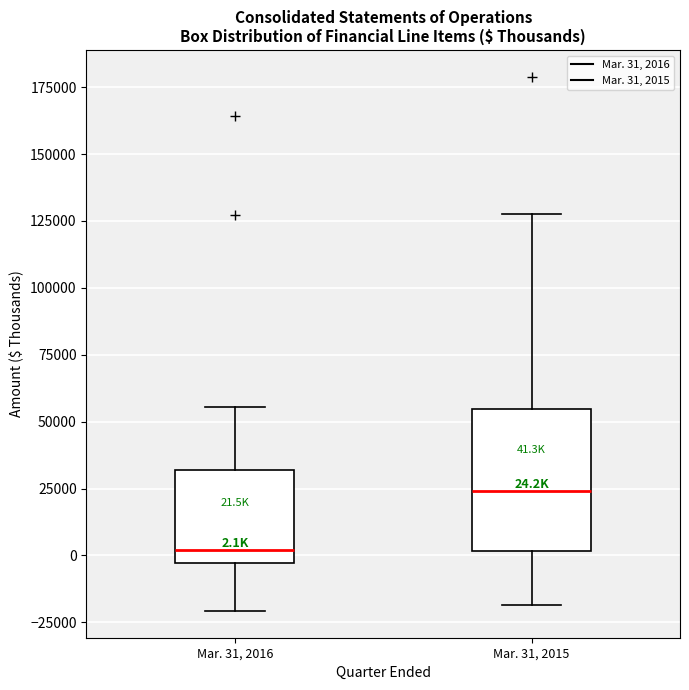

Comparing the boxes themselves (not the whiskers), which one is the tallest?

Mar. 31, 2015